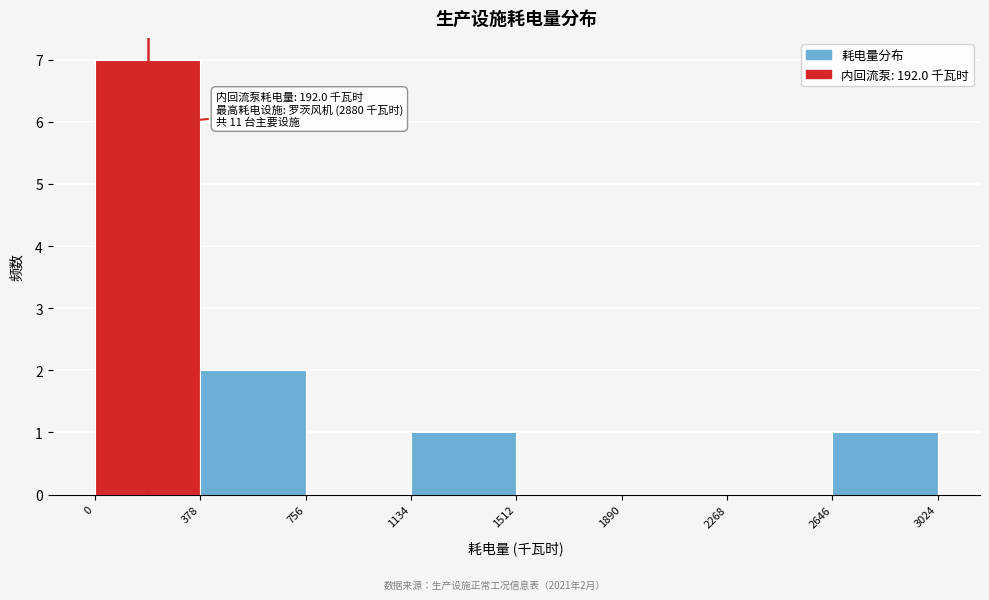

Which range on the x-axis has the tallest bar?

0 to 378